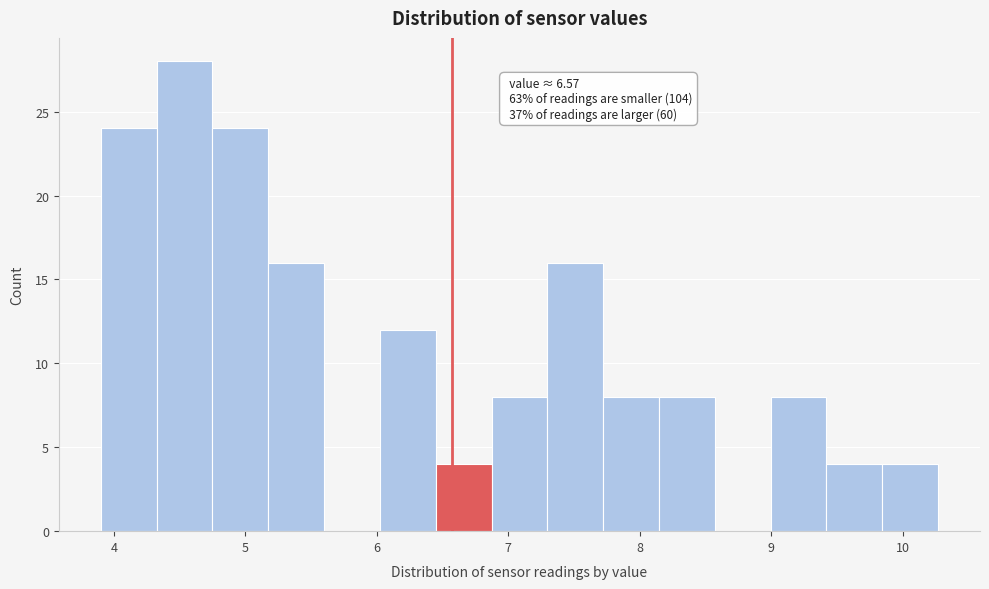

Over which range of the x-axis is the bar tallest?

4.3 to 4.7